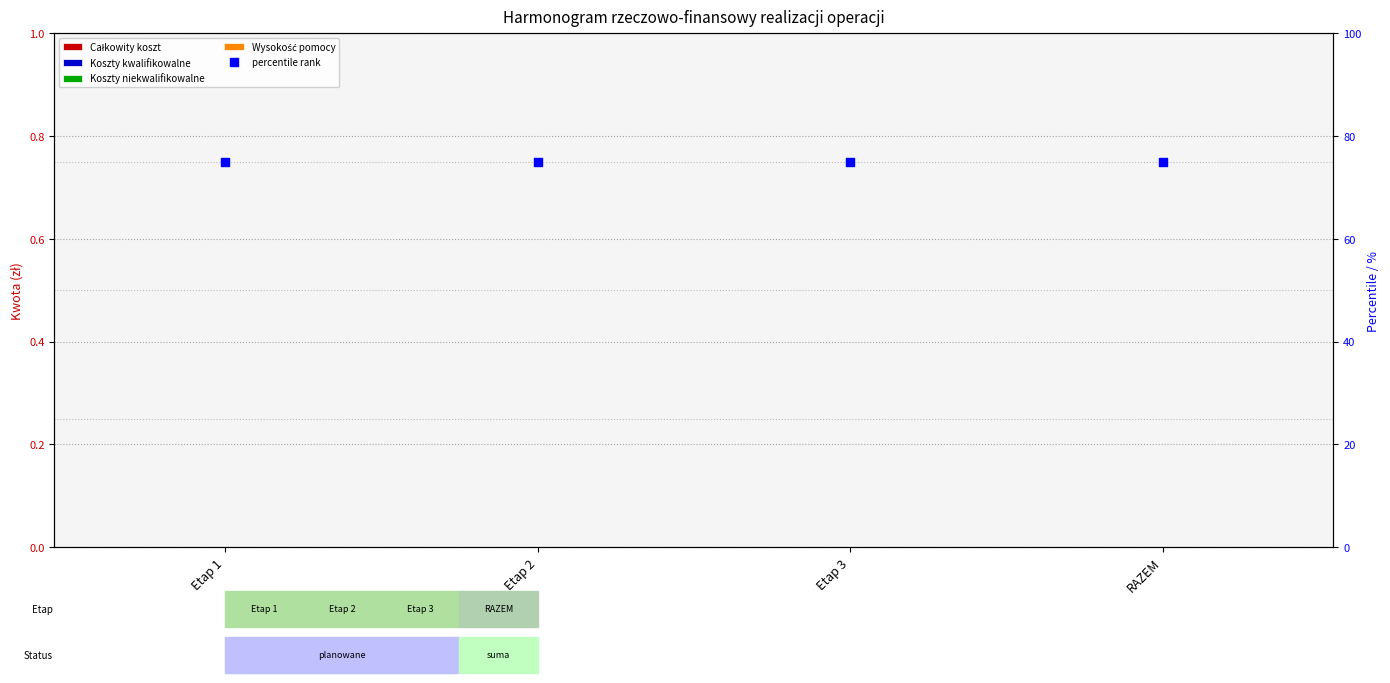

At how many categories does at least one series exceed 34?

4